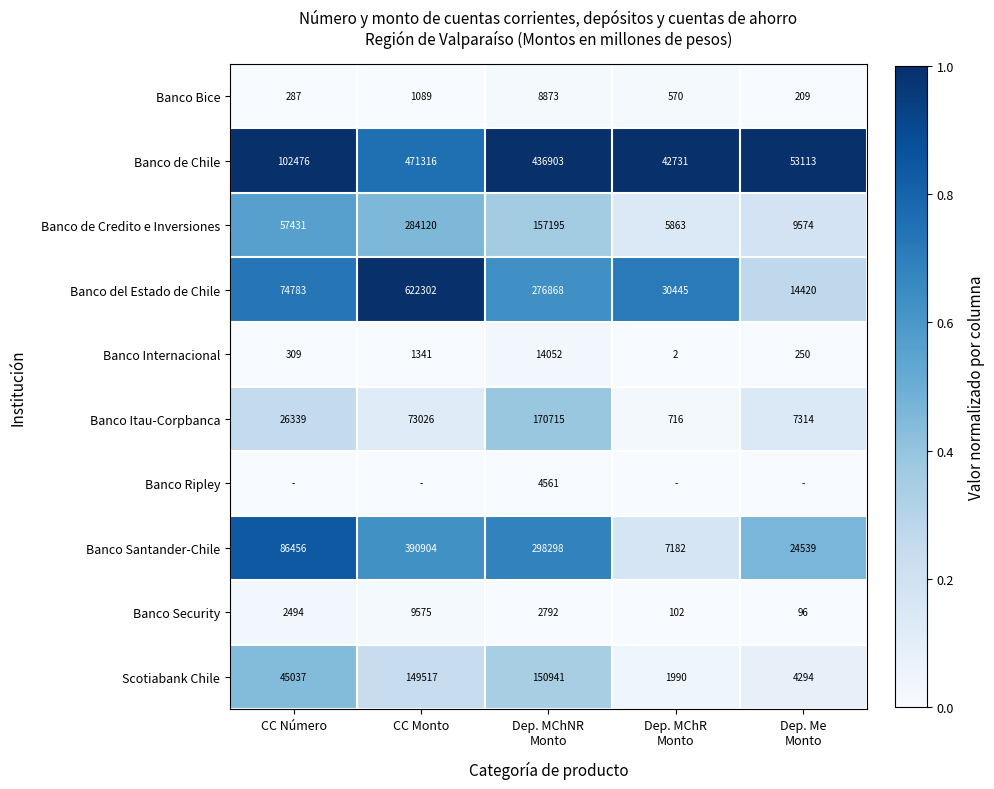

True or false: Scotiabank Chile has a value of 82133 at CC Monto.

False